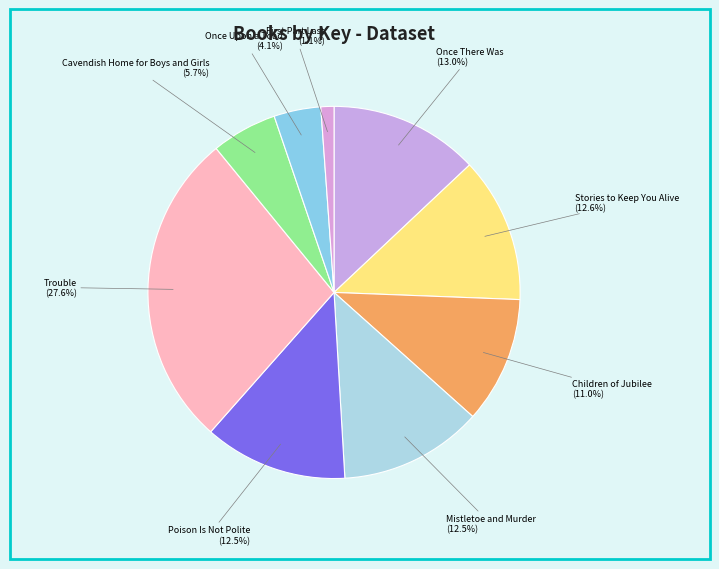

To the nearest percent, what is the difference between the Children of Jubilee and Cavendish Home for Boys and Girls slice percentages?

5%